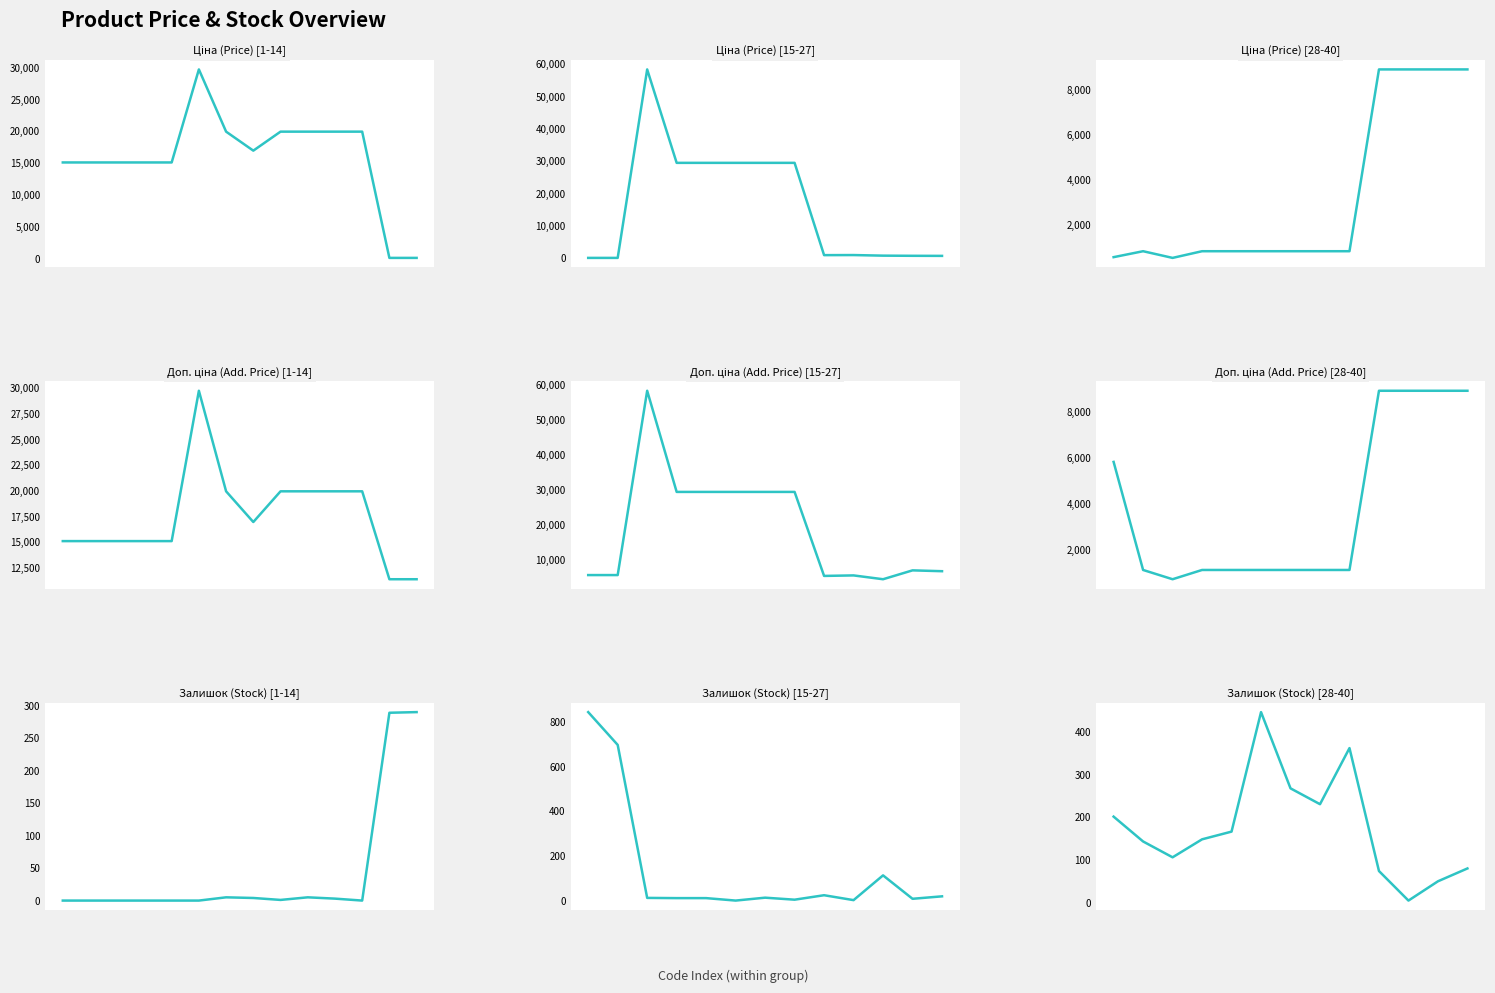

True or false: Залишок has more than 1 points higher than both neighbors.

True